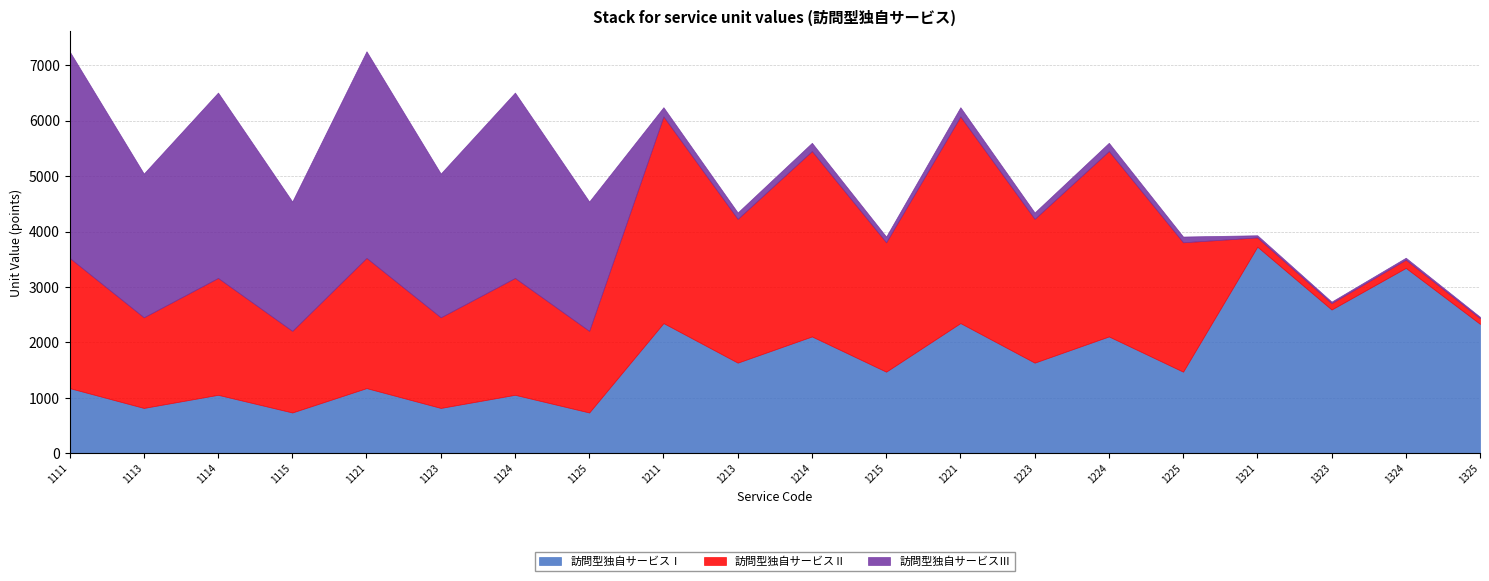

True or false: 訪問型独自サービスⅡ has a value of 1052 at 1114.

False